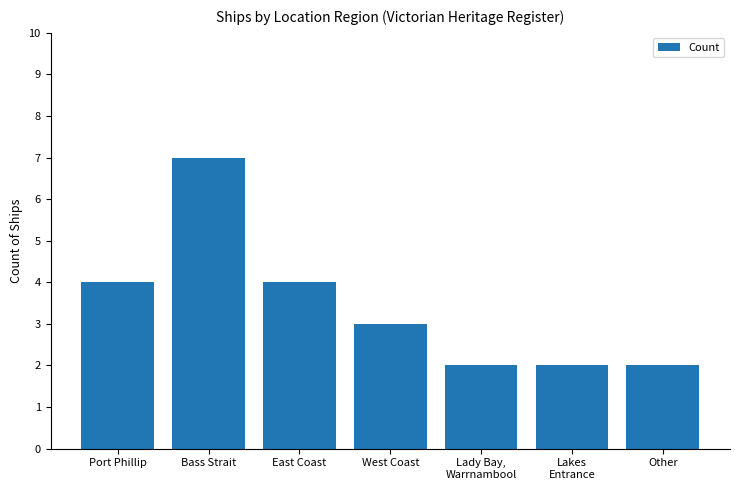

What is the label of the 5th bar from the left?

Lady Bay,
Warrnambool